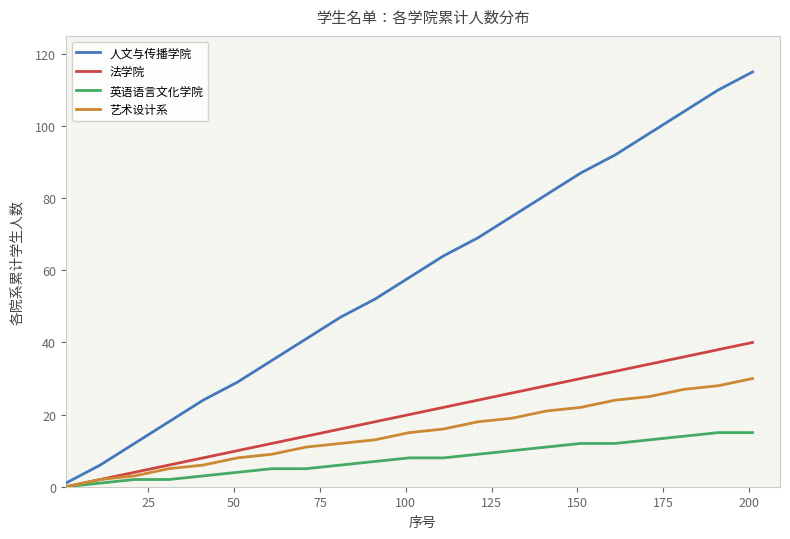

Which series has the widest spread of values?

人文与传播学院